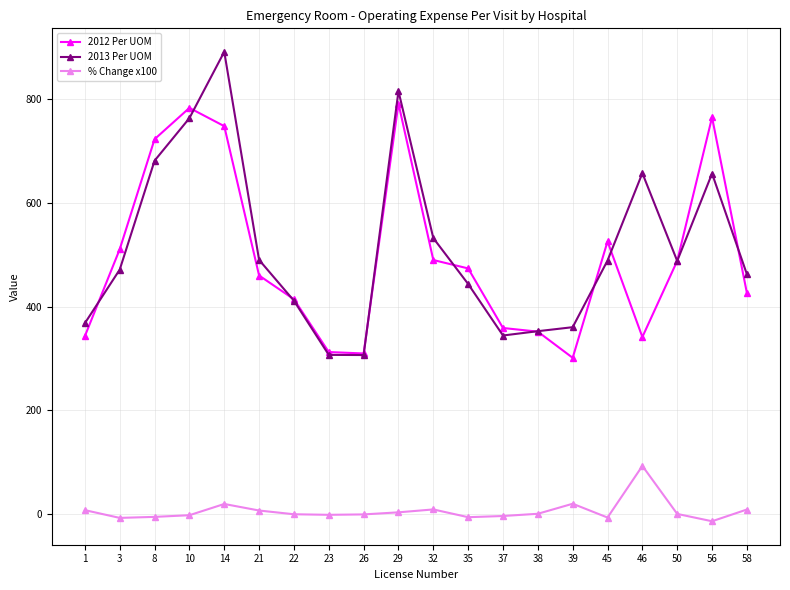

At which label does 2013 Per UOM first exceed 488?

8